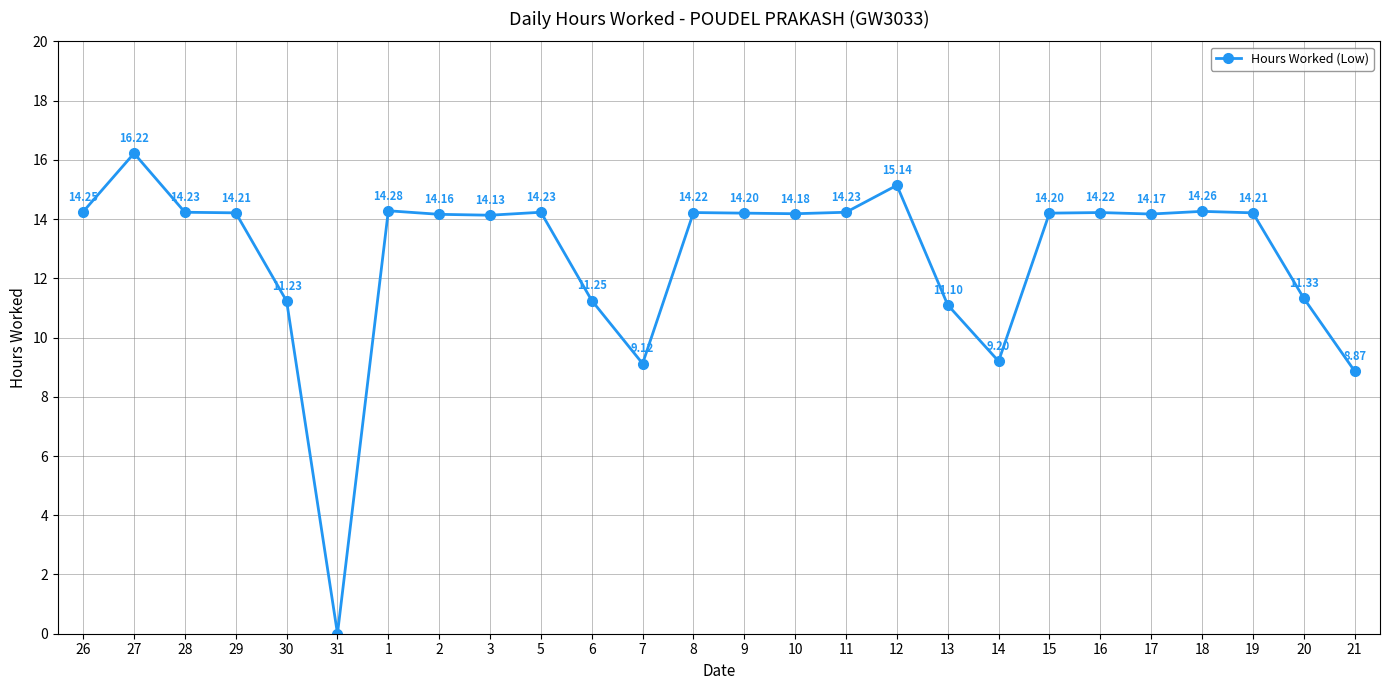

Where is the first local minimum?

31